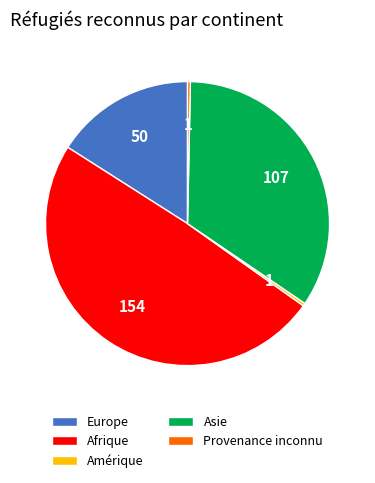

Is the sum of Asie and Afrique greater than half?

Yes